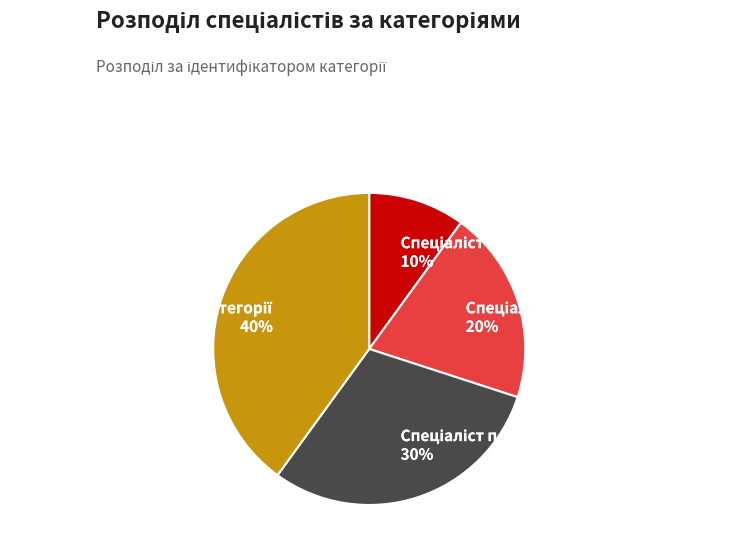

To the nearest percent, what is the average slice percentage?

25%